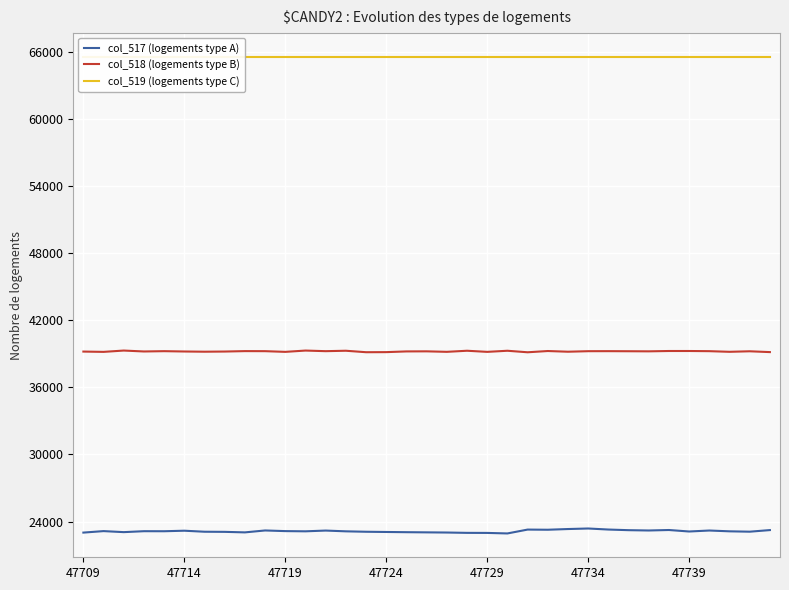

Is it true that col_517 (logements type A) equals 39381 at 26?

False